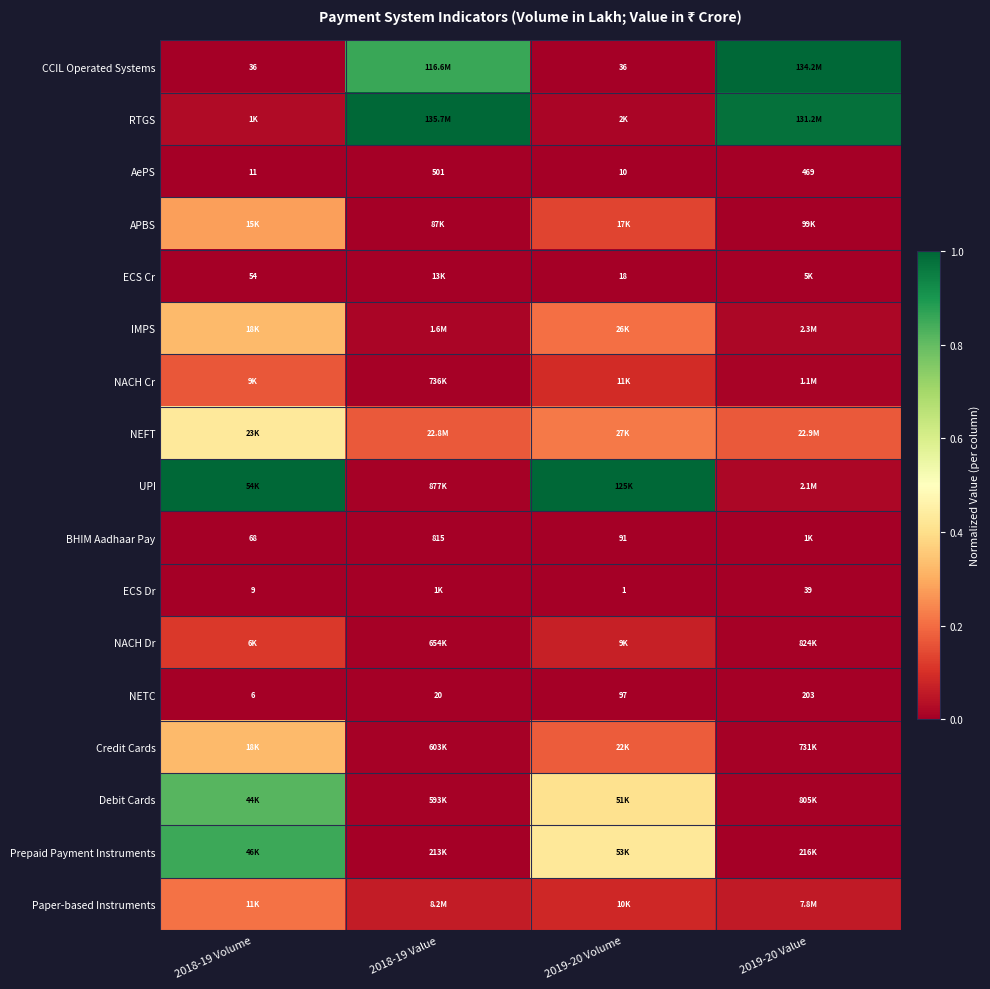

At 2019-20 Volume, list the series in order from smallest to largest.

ECS Dr, AePS, ECS Cr, CCIL Operated Systems, BHIM Aadhaar Pay, NETC, RTGS, NACH Dr, Paper-based Instruments, NACH Cr, APBS, Credit Cards, IMPS, NEFT, Debit Cards, Prepaid Payment Instruments, UPI